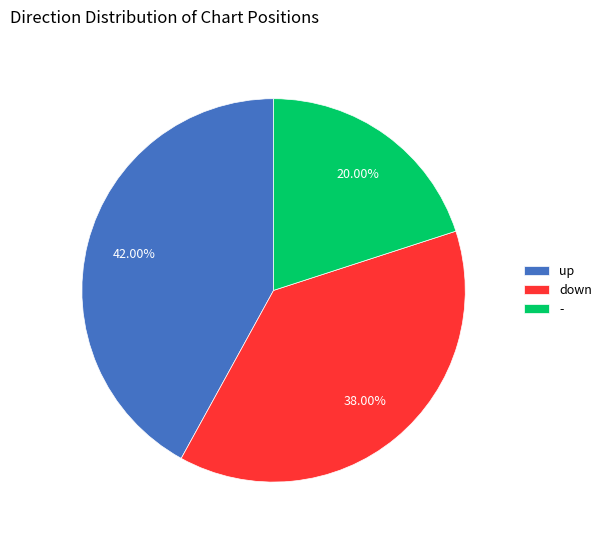

How many segments does this pie chart have?

3